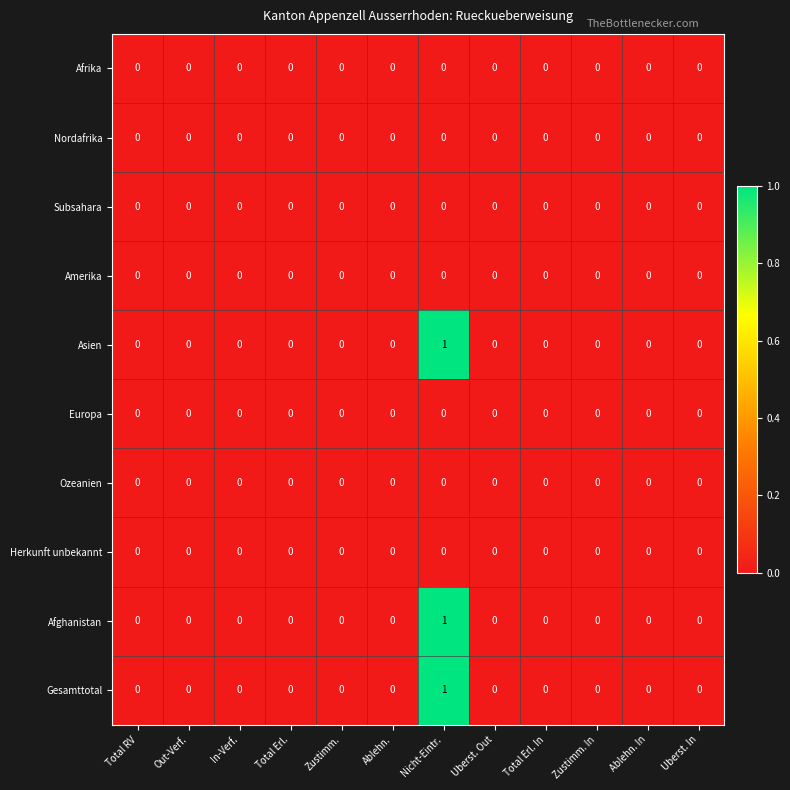

At which category does the chart reach its peak across all series?

Nicht-Eintr.